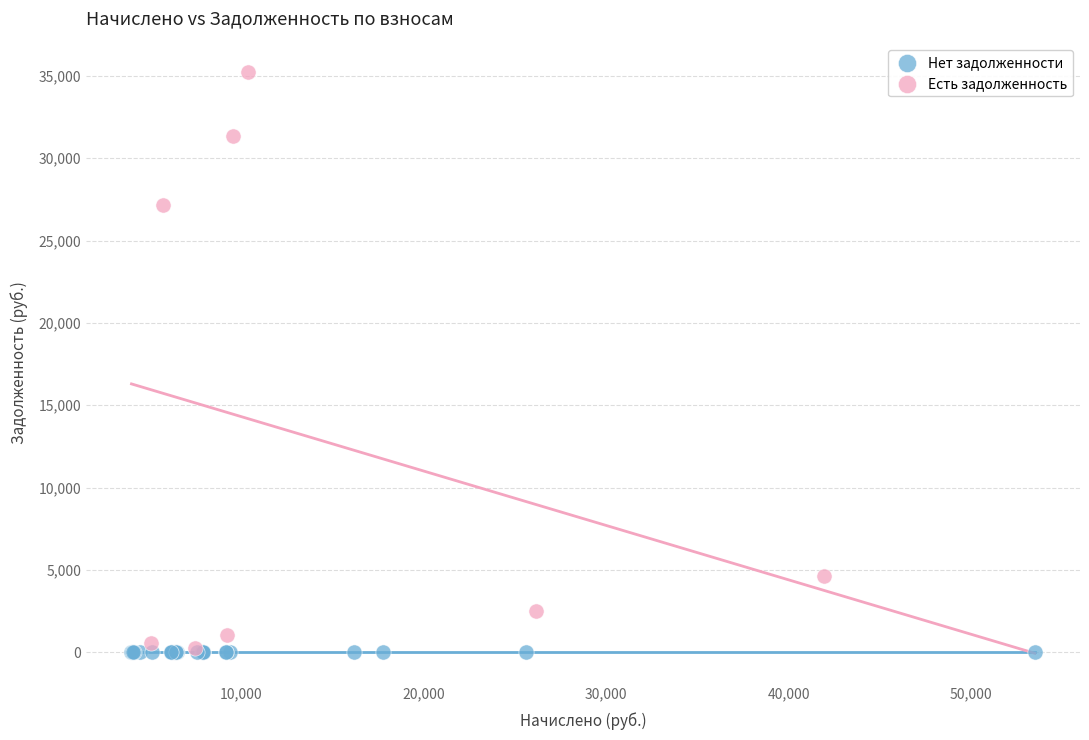

Which series contains the highest Y value?

Есть задолженность